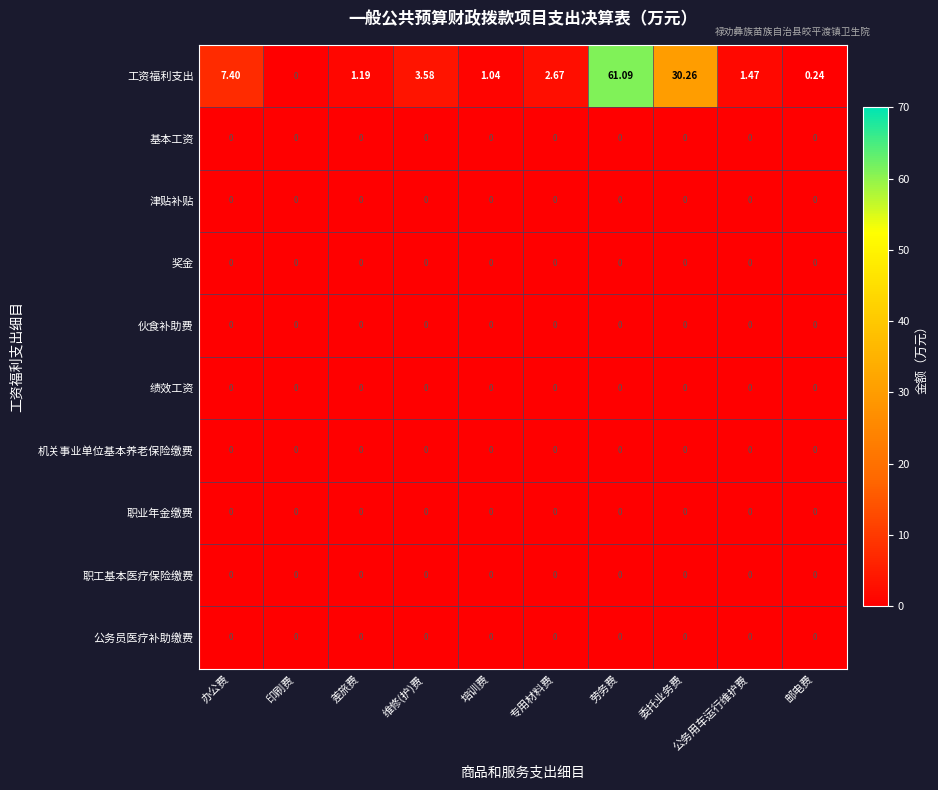

Rank the categories by 工资福利支出 value from lowest to highest.

印刷费, 邮电费, 培训费, 差旅费, 公务用车运行维护费, 专用材料费, 维修(护)费, 办公费, 委托业务费, 劳务费